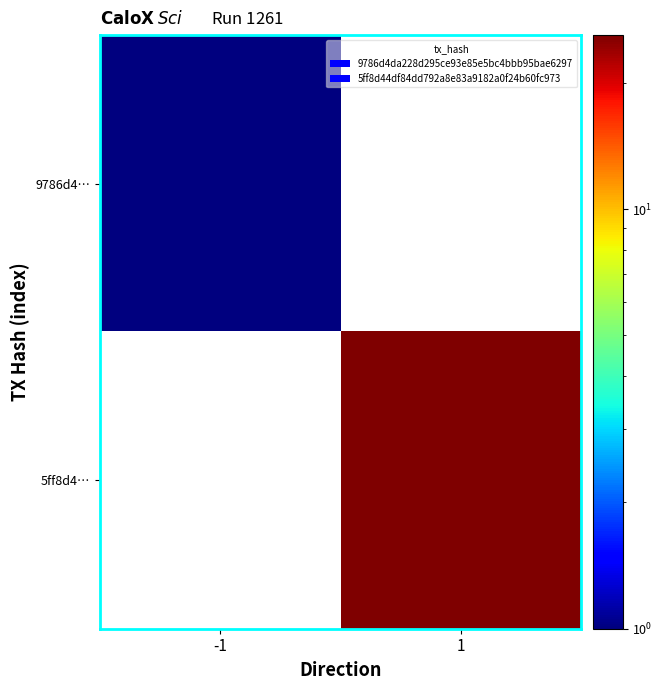

At which label does 9786d4… reach its minimum?

-1